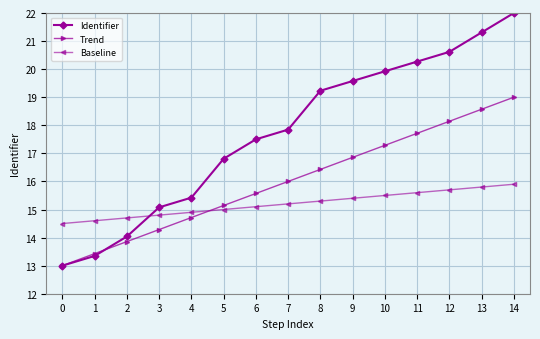

Does the chart display data point markers on the line(s)?

Yes